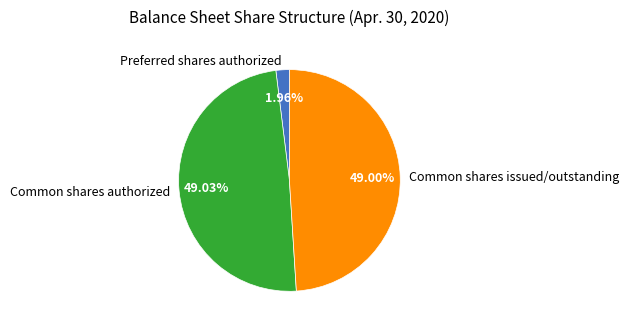

Which slice is the smallest?

Preferred shares authorized